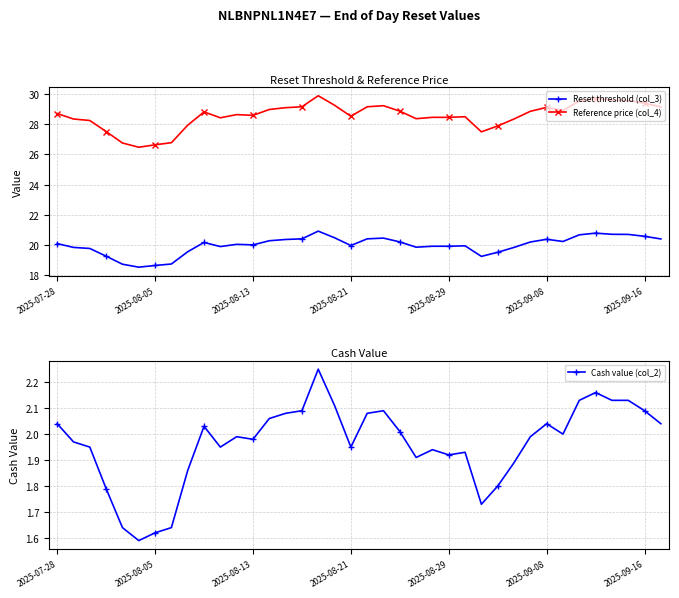

True or false: Reference price (col_4) has more than 0 points higher than both neighbors.

True